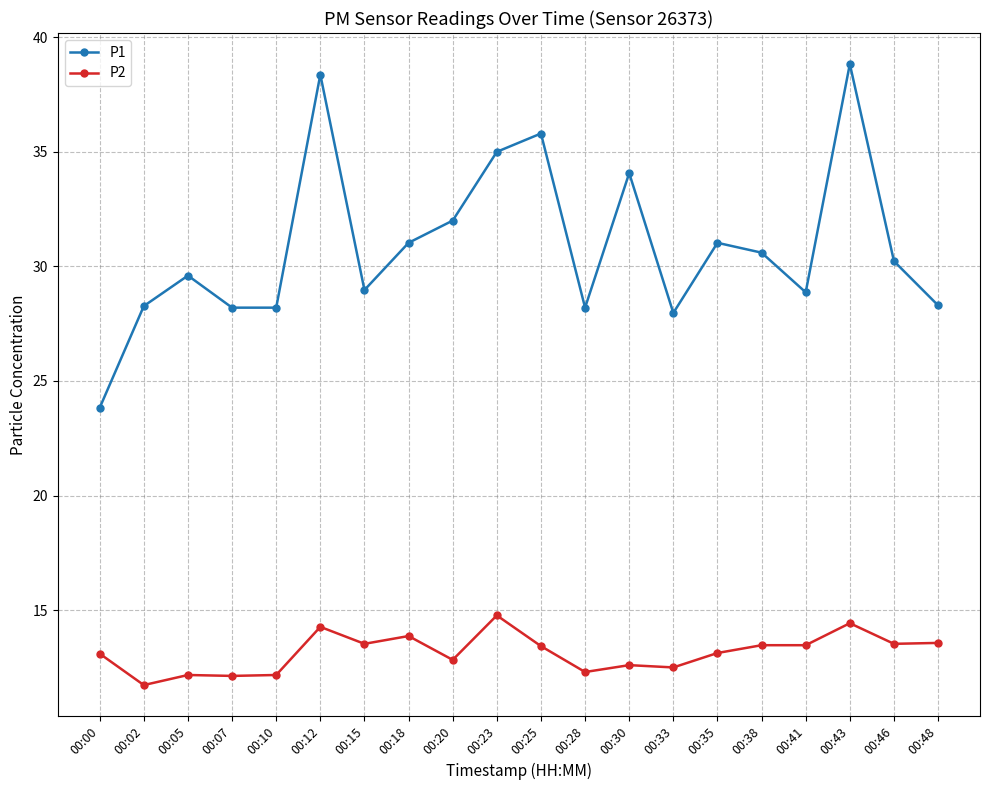

List the series in order of their peak value, highest first.

P1, P2